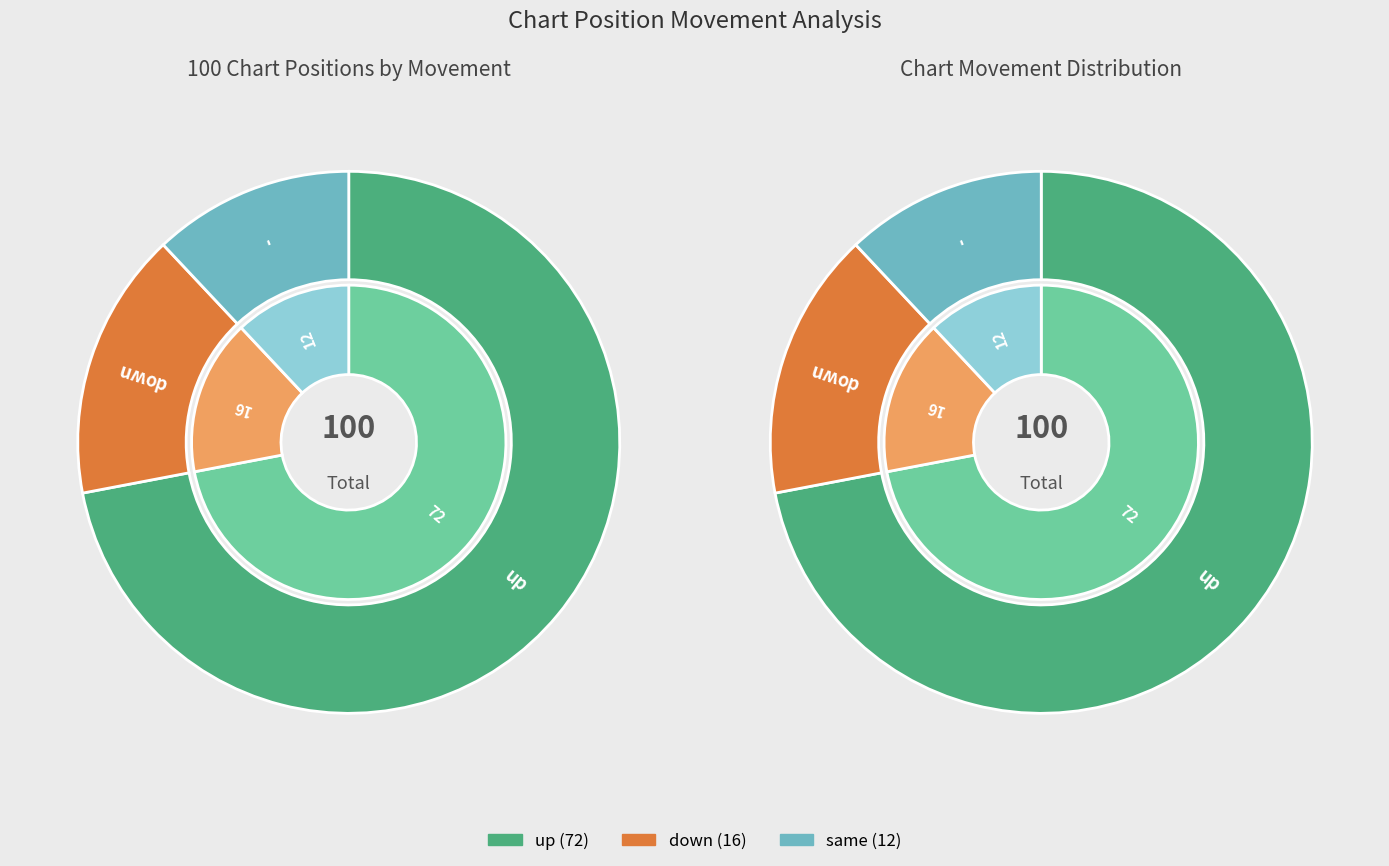

To the nearest percent, what is the difference between the up and down slice percentages?

56%